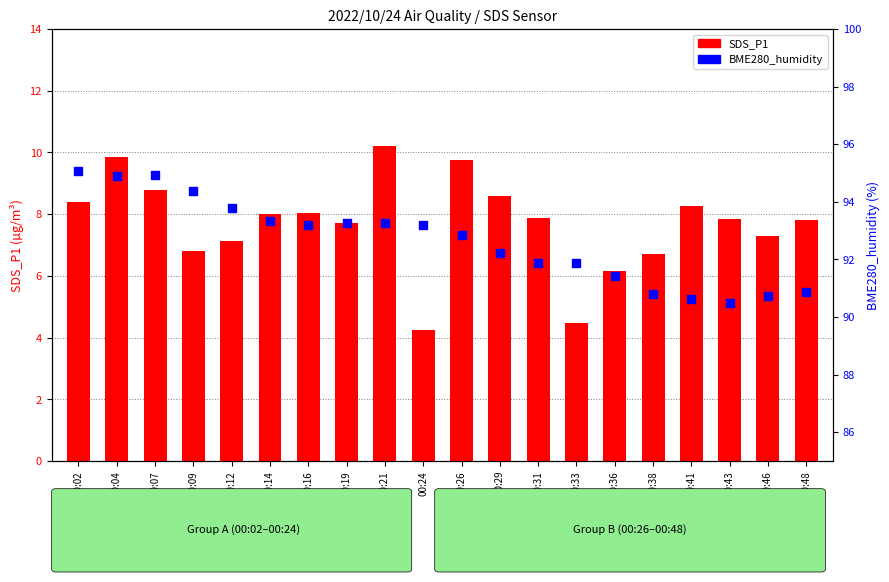

At which category is the sum across all series the highest?

00:04